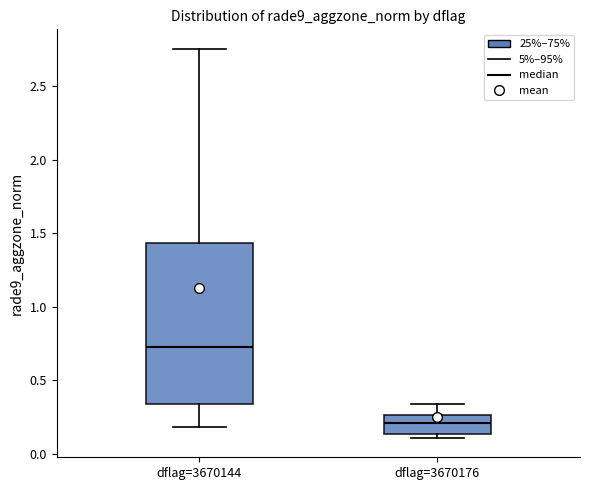

Which box is the tallest, from its lower edge to its upper edge?

dflag=3670144